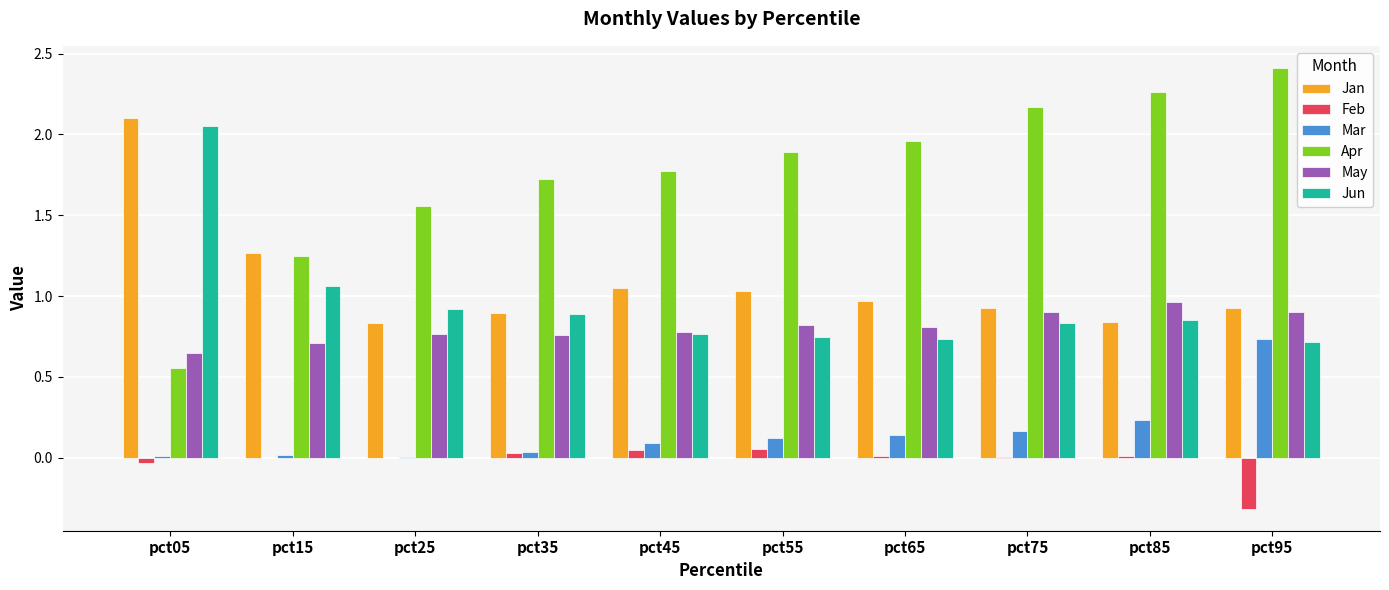

Is it true that May equals 1.2 at pct45?

False